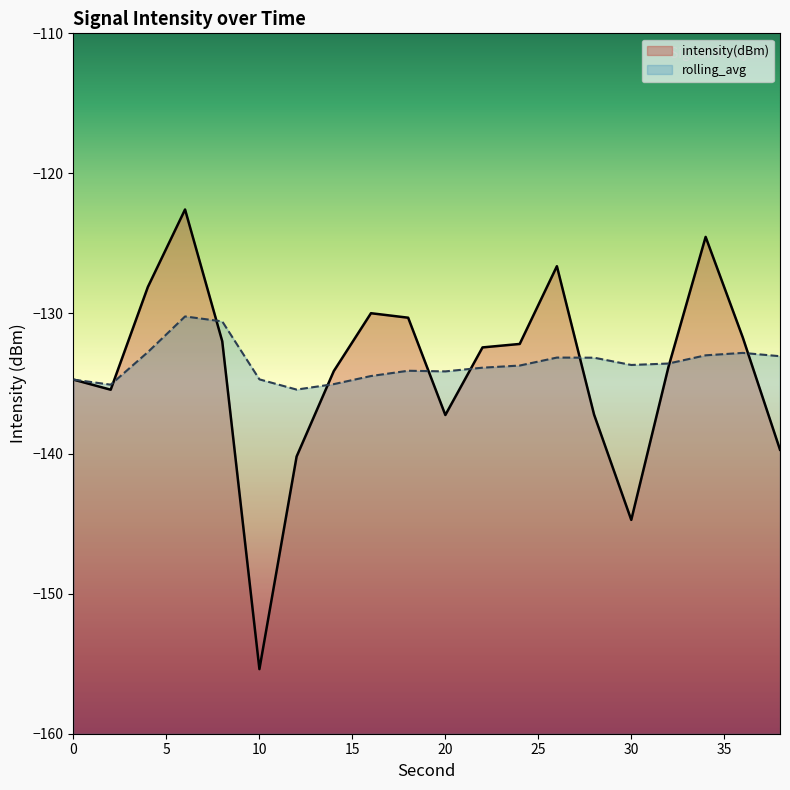

Which series has the widest spread of values?

intensity(dBm)